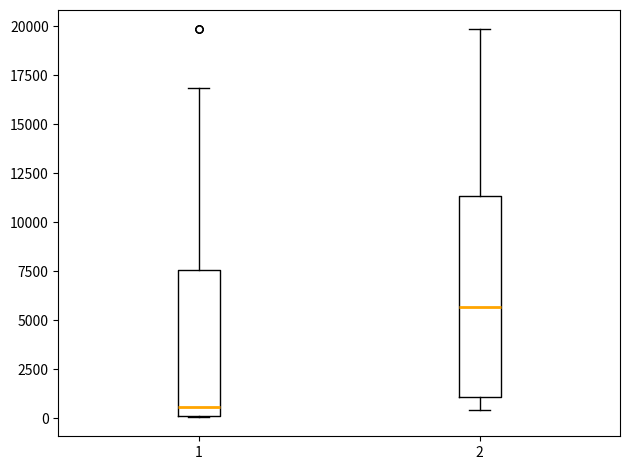

Reading left to right, read every box against the y-axis: the position of its median line, the range the box covers, and the ends of its whiskers. The values are not printed on the chart, so give them approximately, as read against the axis.

1: median 500, box 0 to 7500, whiskers 0 to 17000
2: median 5500, box 1000 to 11500, whiskers 500 to 20000